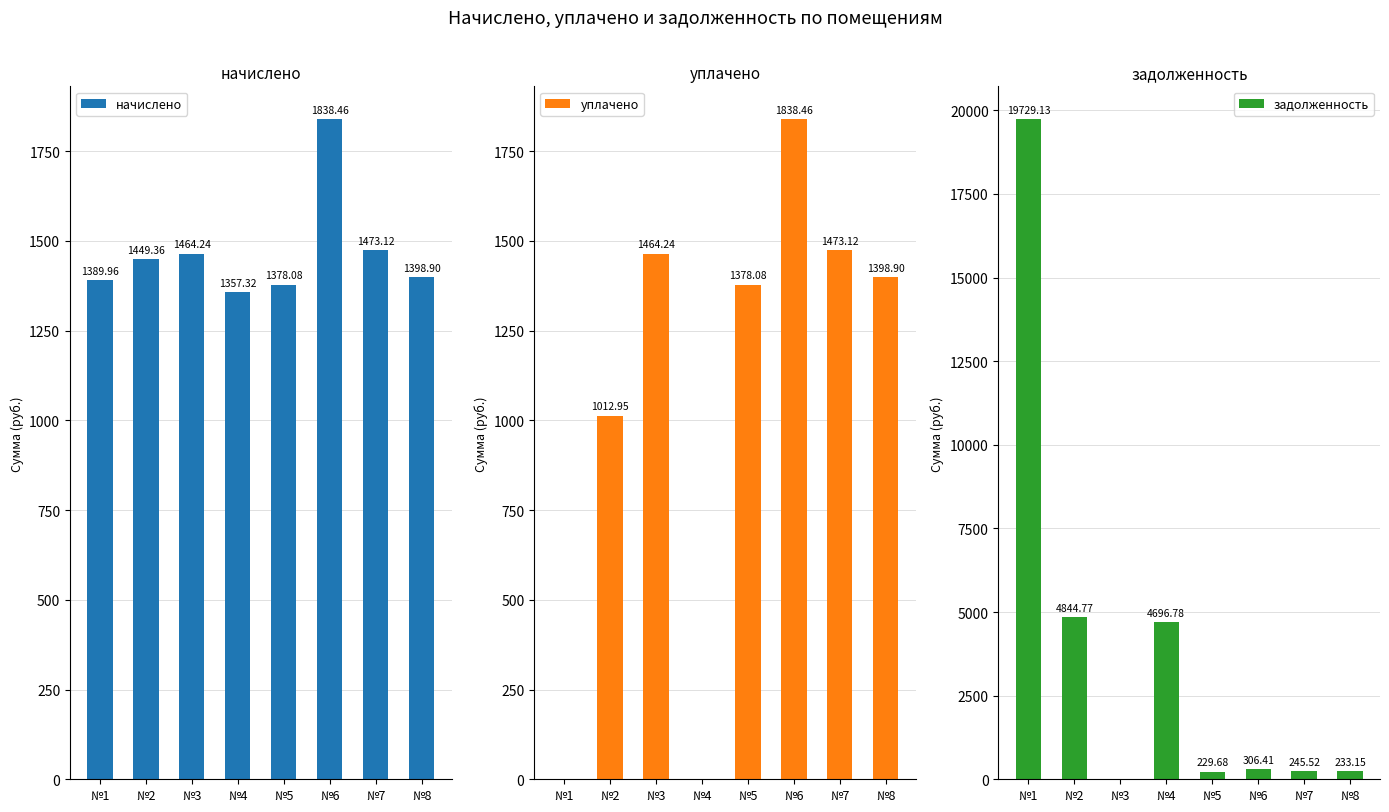

What value does the начислено series have at №1?

1390.0